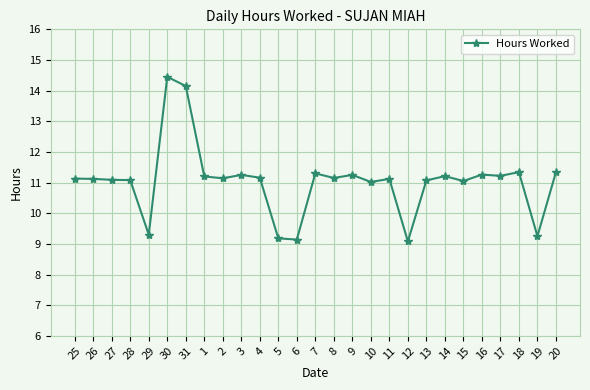

True or false: there are more than 0 points higher than both neighbors.

True